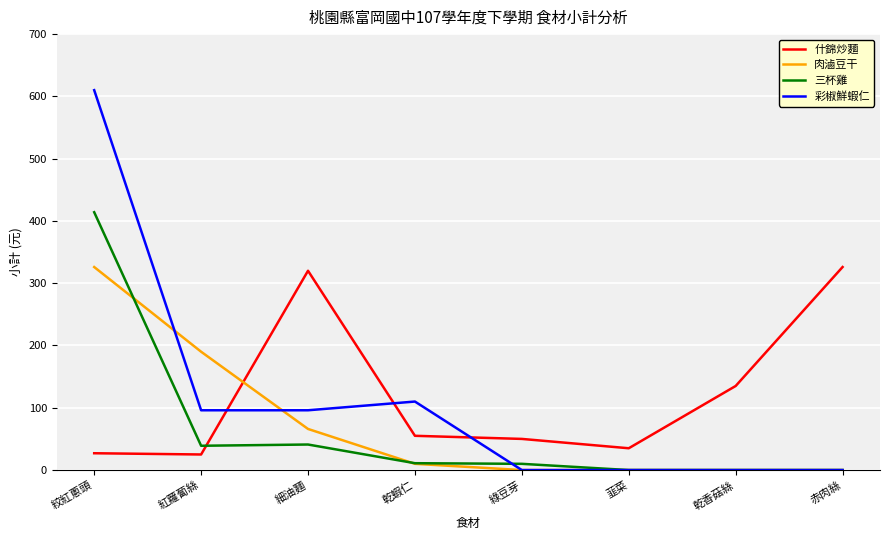

At which label is 什錦炒麵 closest to 175?

乾香菇絲